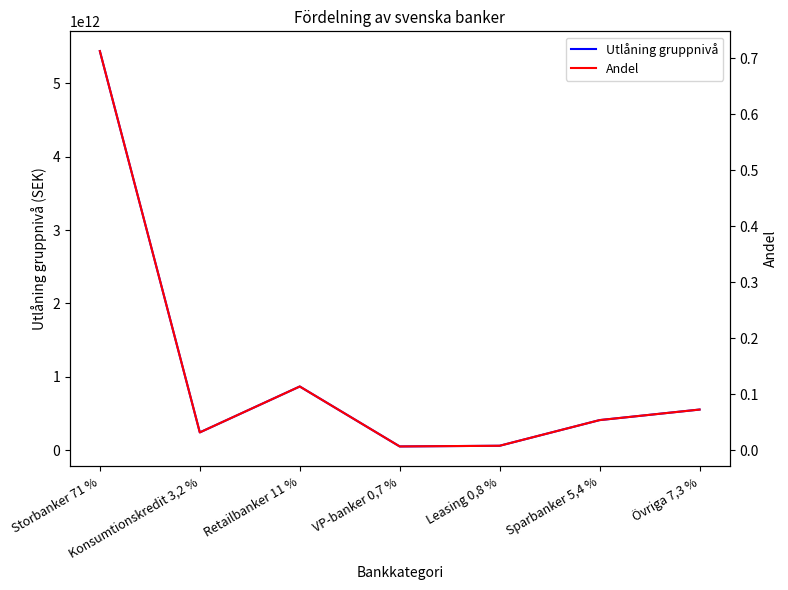

True or false: Utlåning gruppnivå and Andel cross at least once.

False